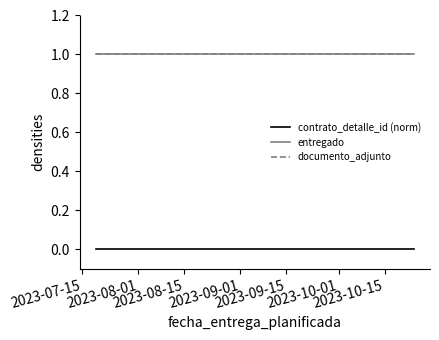

Is this an area chart (filled region under the line)?

No